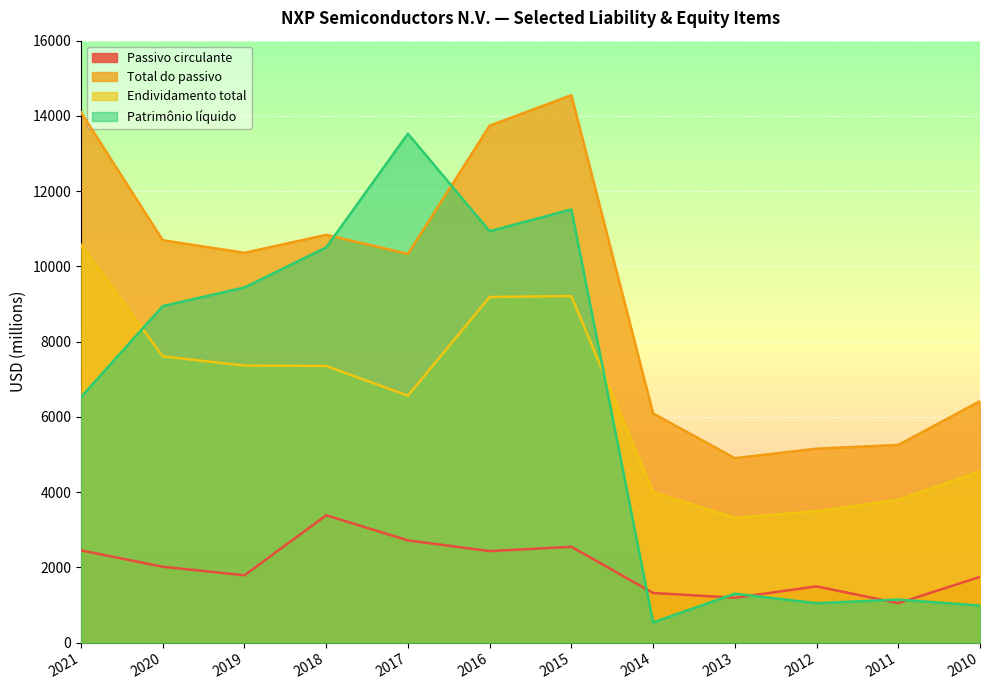

True or false: Total do passivo and Endividamento total cross at least once.

False